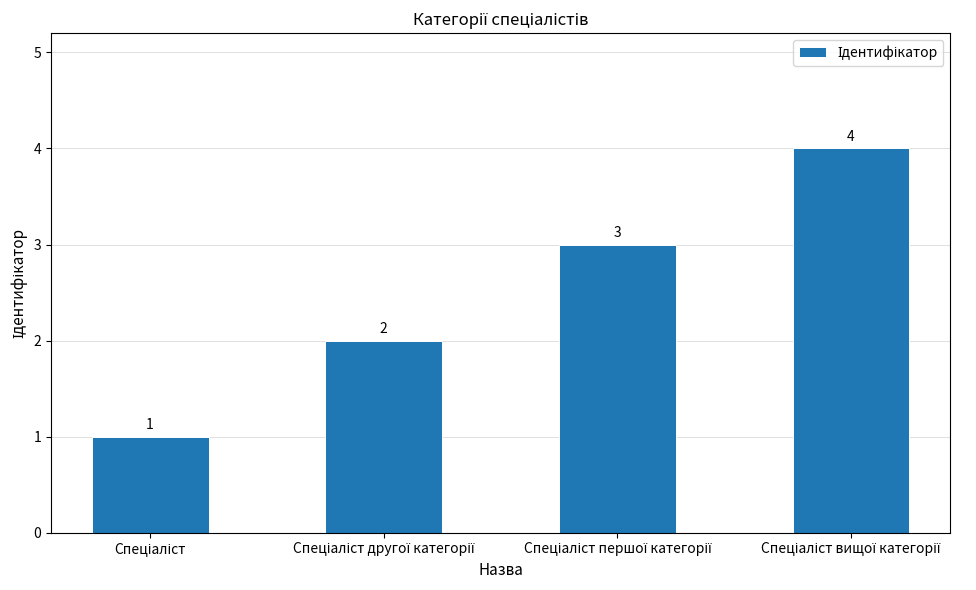

Count the number of categories in the chart.

4